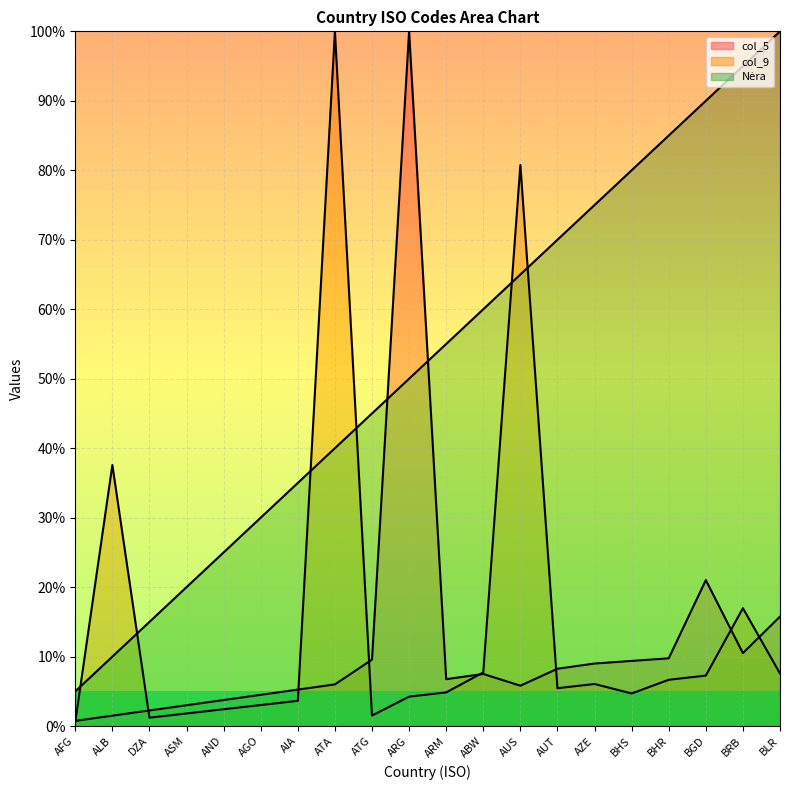

What is the difference between the second highest and minimum values in the col_9 series?

80.2